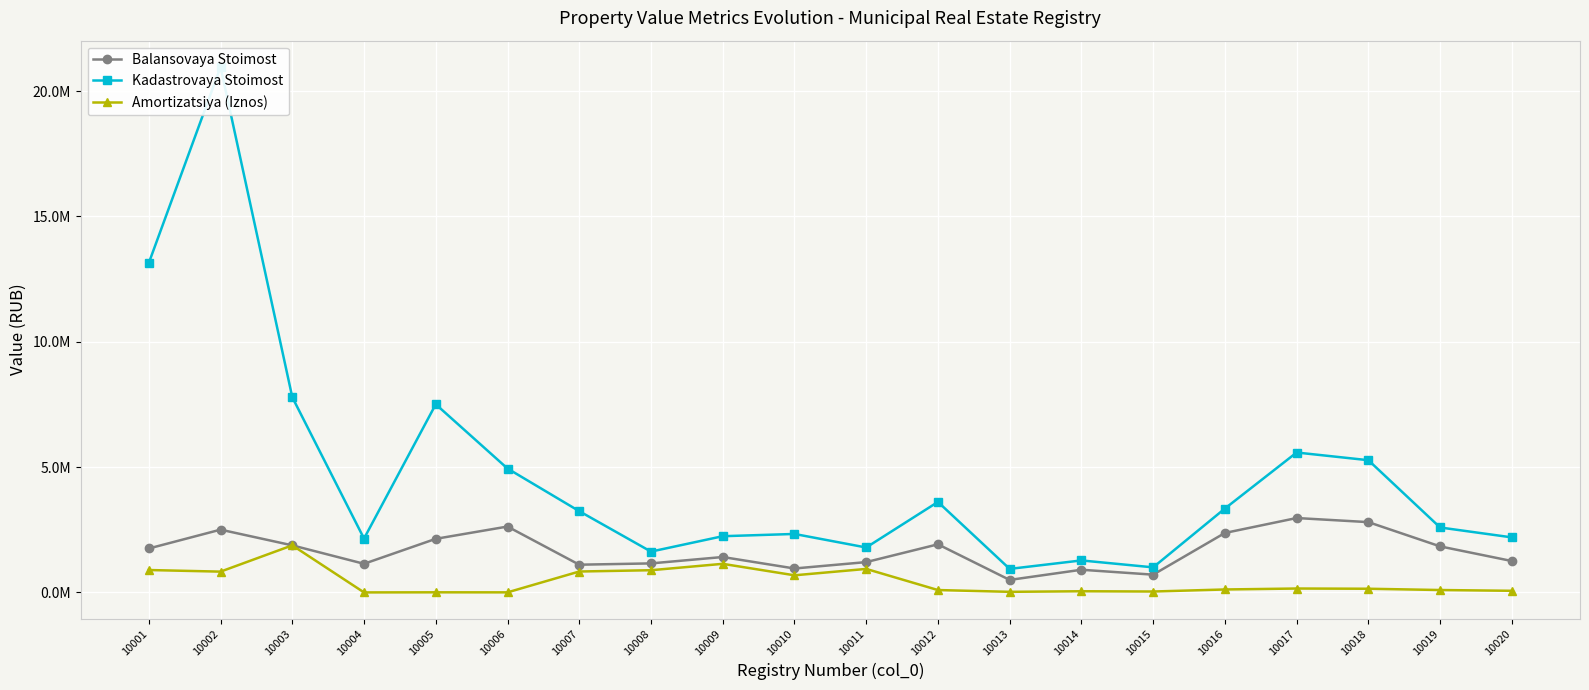

What is the minimum value for Balansovaya Stoimost?

499782.6